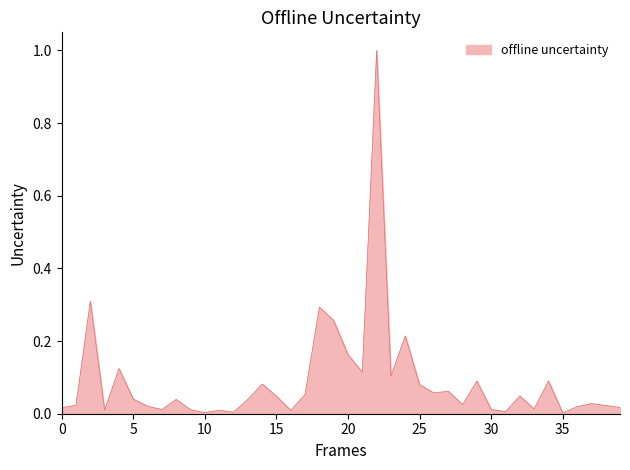

What is the difference between the maximum and minimum values?

1.0